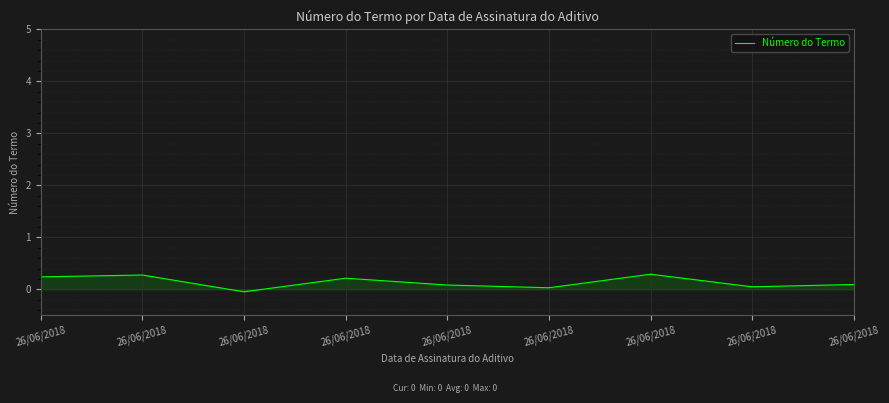

Reading left to right, extract all data points from this chart.

0.2	0.3	-0.0	0.2	0.1	0.0	0.3	0.0	0.1